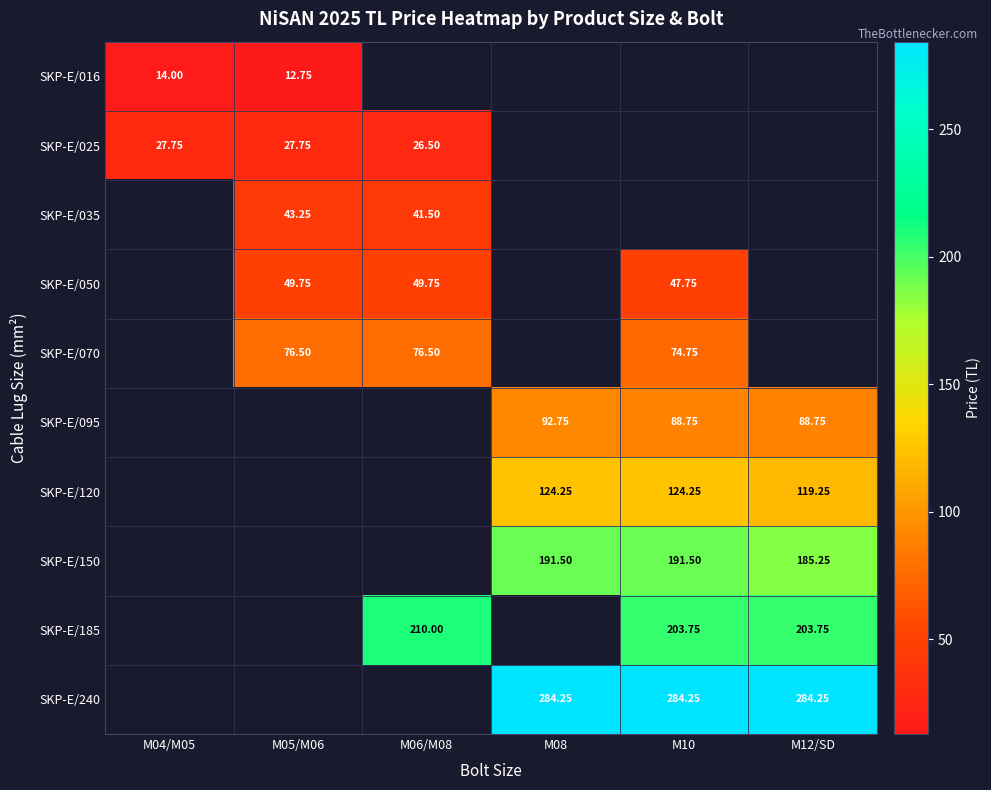

List the series in order of their peak value, lowest first.

SKP-E/016, SKP-E/025, SKP-E/035, SKP-E/050, SKP-E/070, SKP-E/095, SKP-E/120, SKP-E/150, SKP-E/185, SKP-E/240